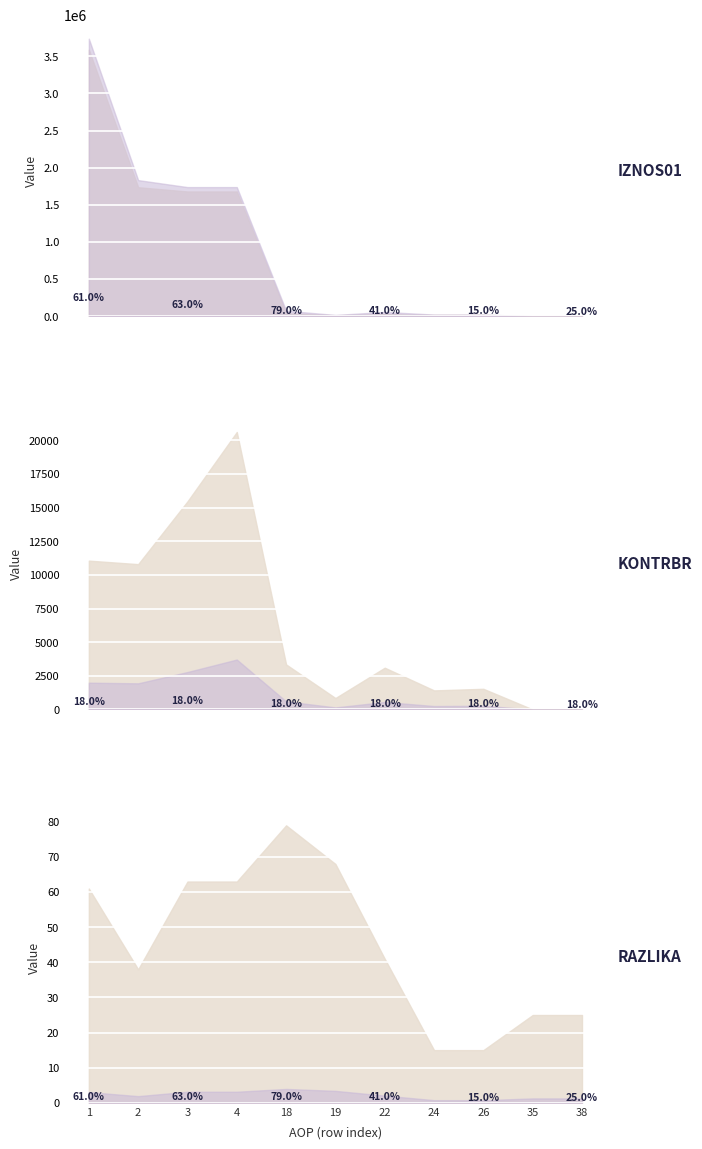

How many values in the KONTRBR series exceed 3104?

6